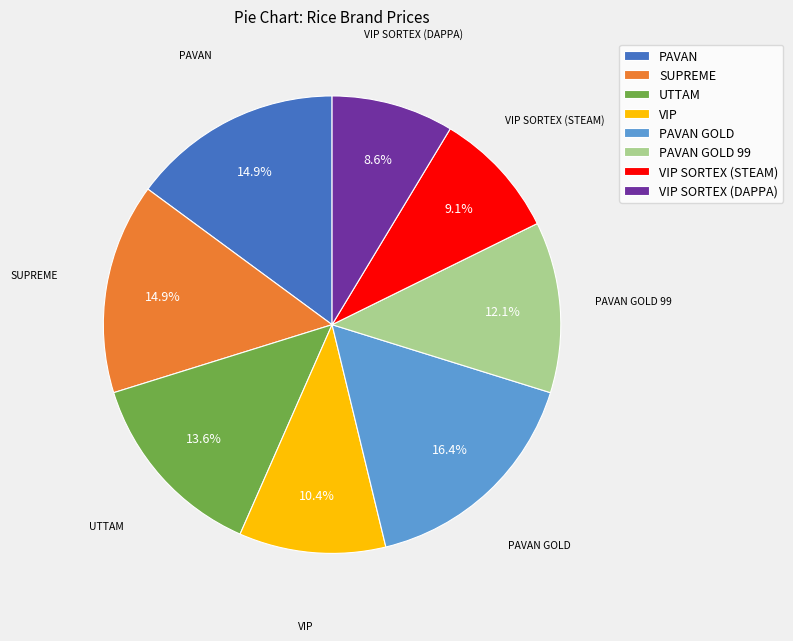

How many segments does this pie chart have?

8